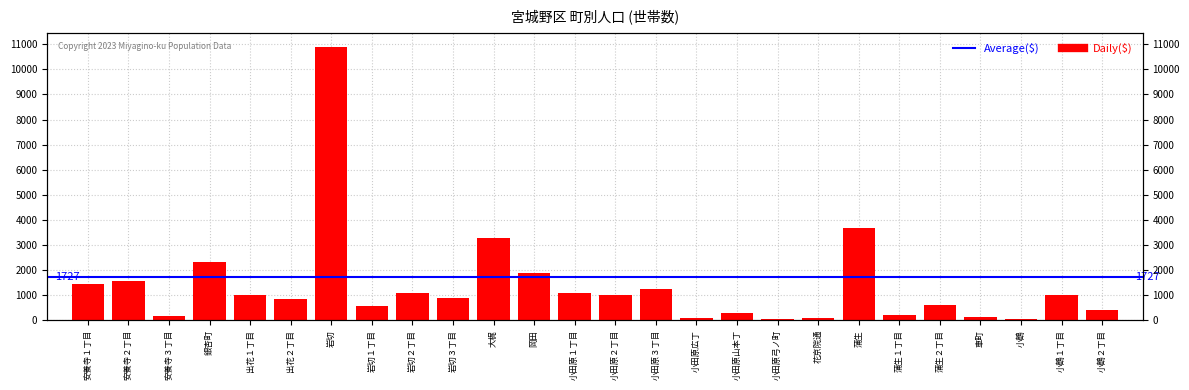

Reading right to left, extract all data points from this chart.

405	1013	42	102	617	217	3689	61	49	276	92	1248	1015	1066	1865	3265	869	1087	577	10904	835	999	2304	157	1567	1454